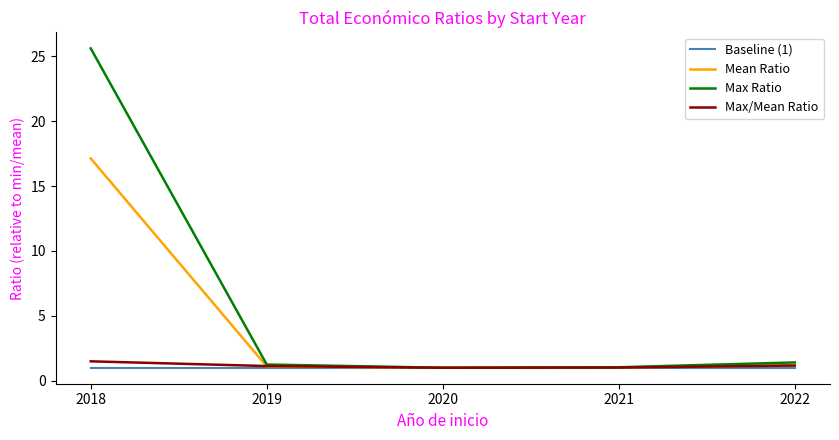

Which series has the largest range (max minus min)?

Max Ratio